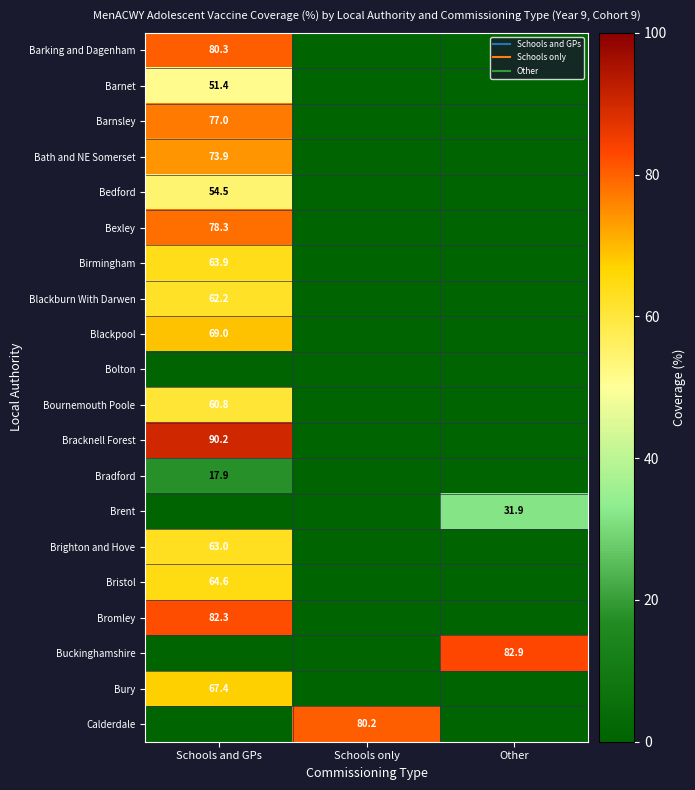

Between Schools and GPs and Schools only, which is larger?

Schools and GPs